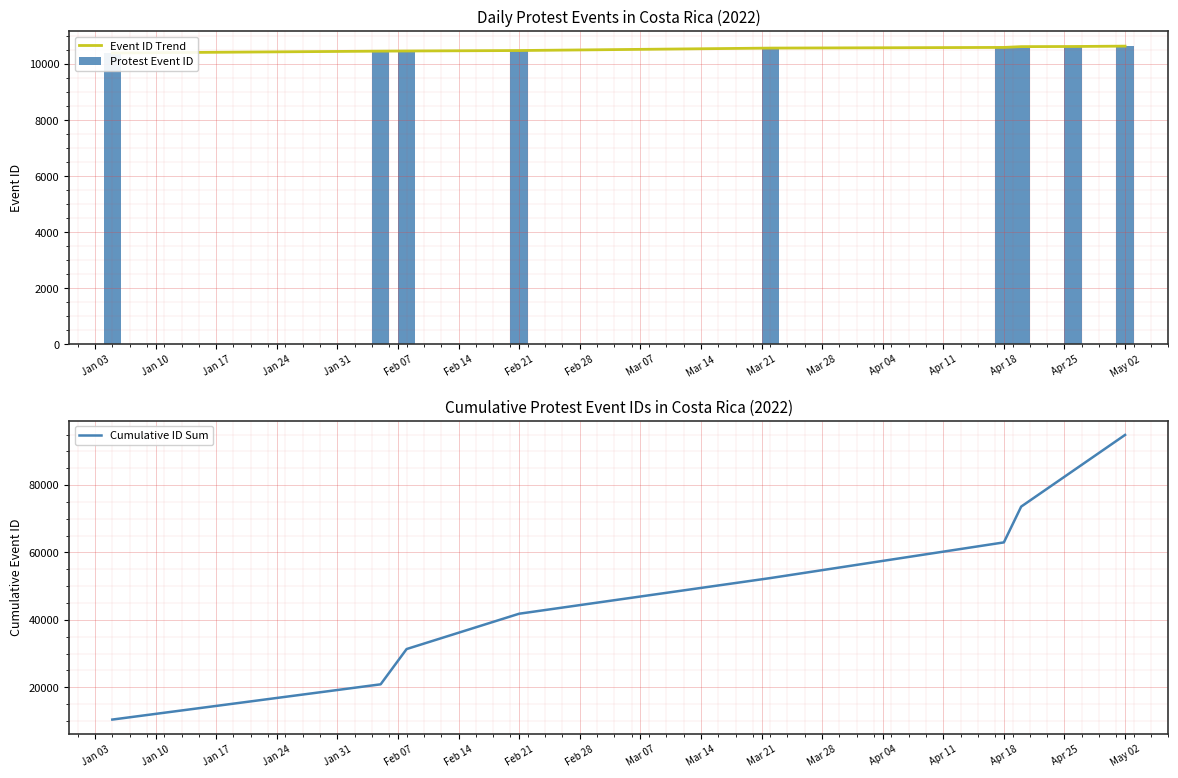

Is it true that Protest Event ID equals 5590 at May 02?

False